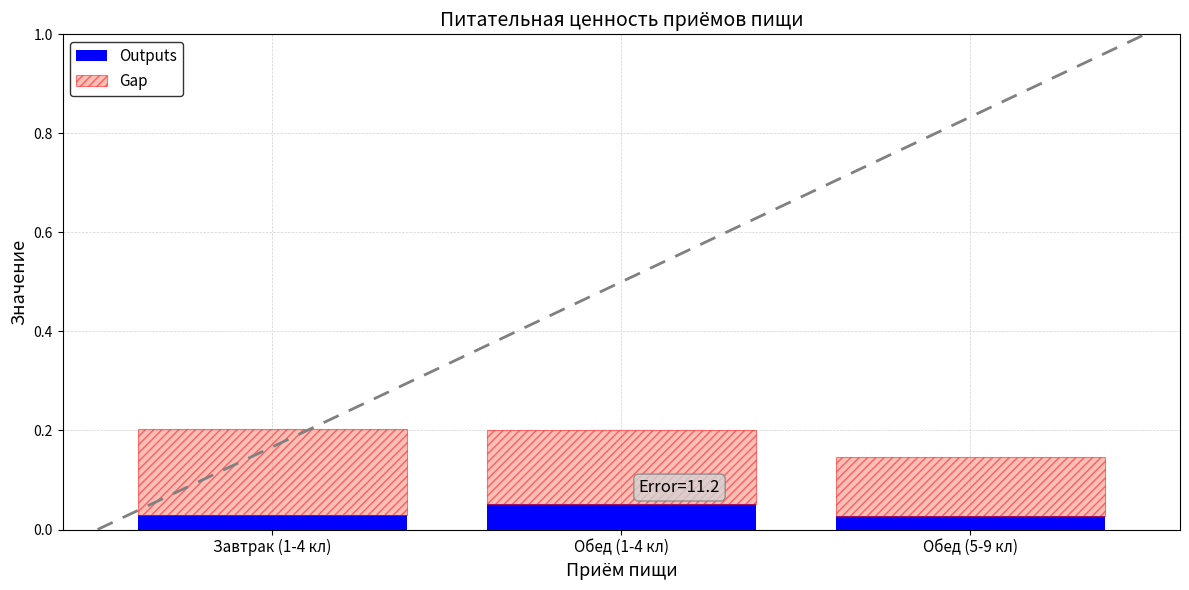

Count the Outputs values in the range 0 to 1.

3